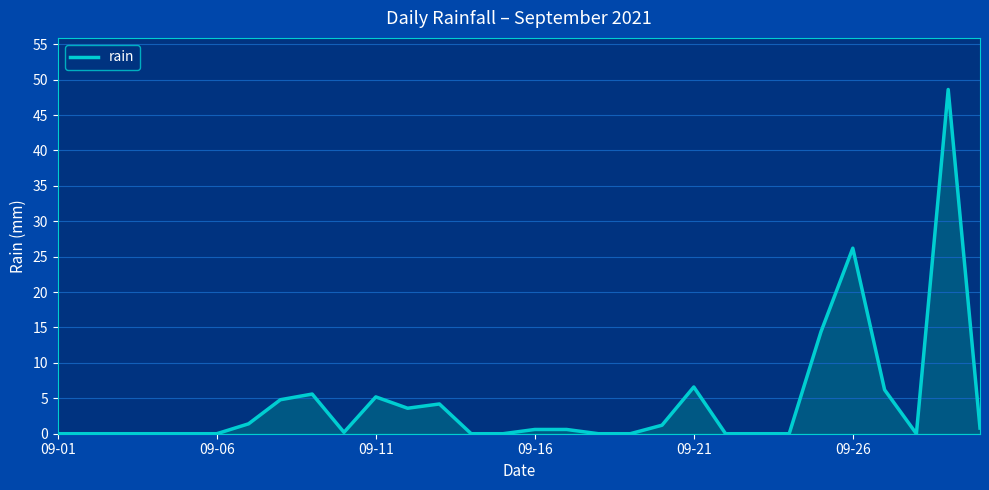

What is the difference between the maximum and minimum values?

48.6